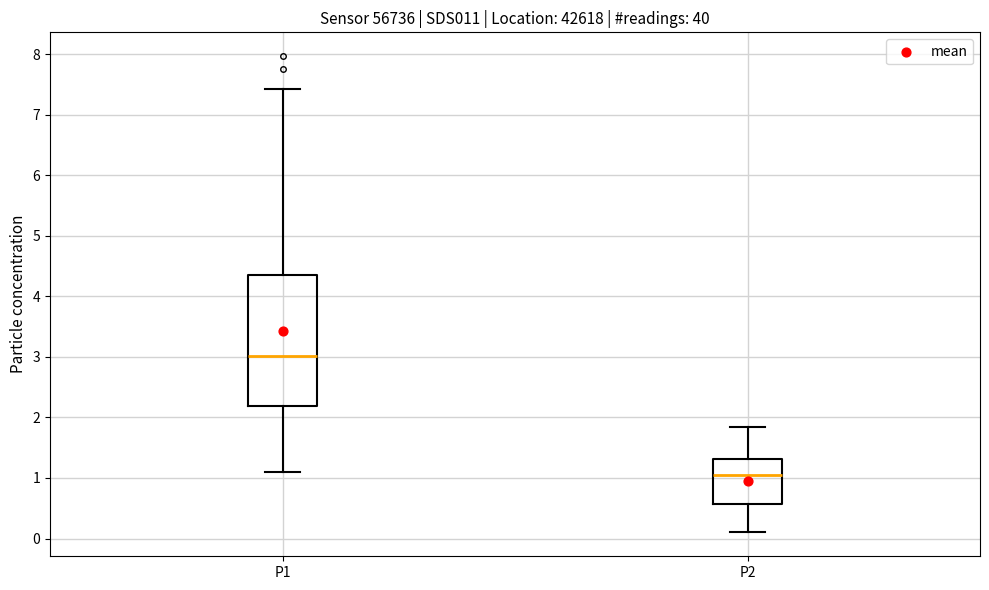

Which box is the tallest, from its lower edge to its upper edge?

P1